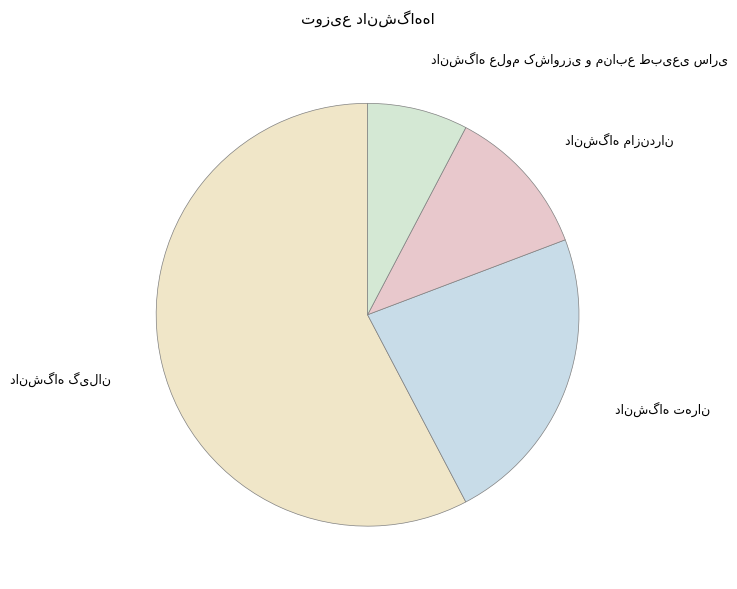

Does any single category account for the majority?

Yes